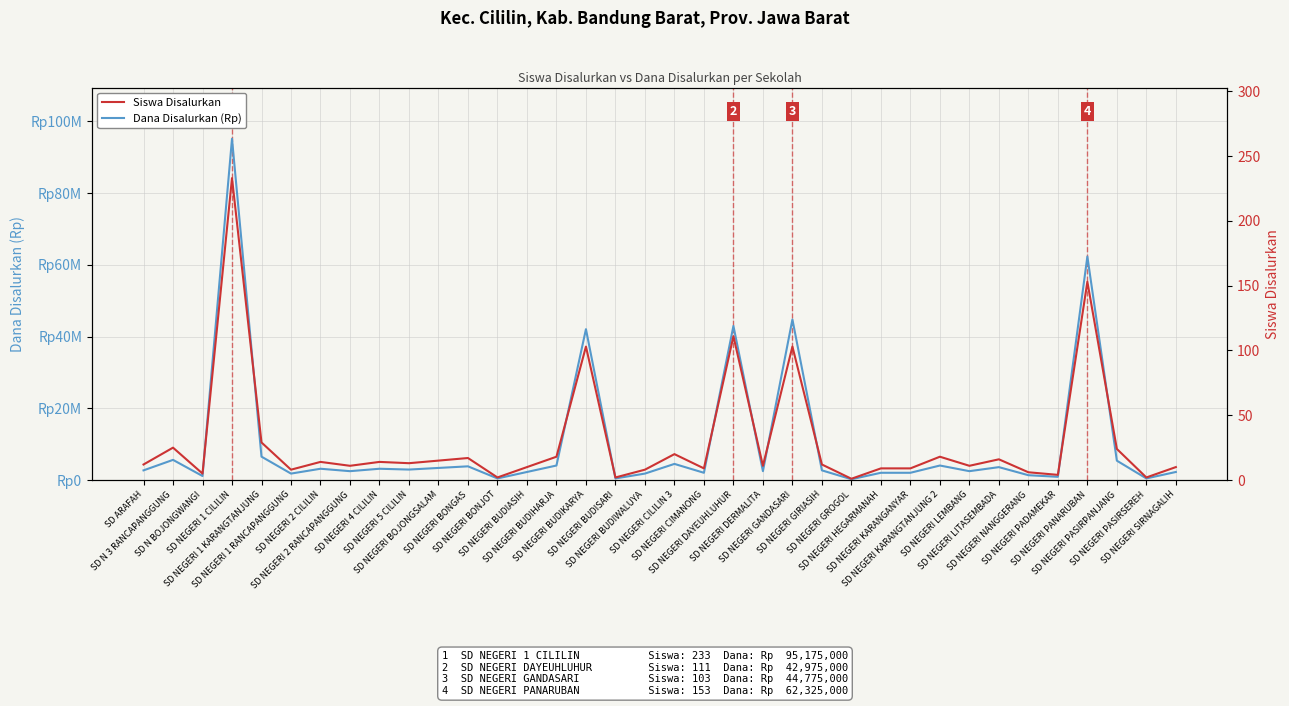

What is the greatest value displayed?

95175000